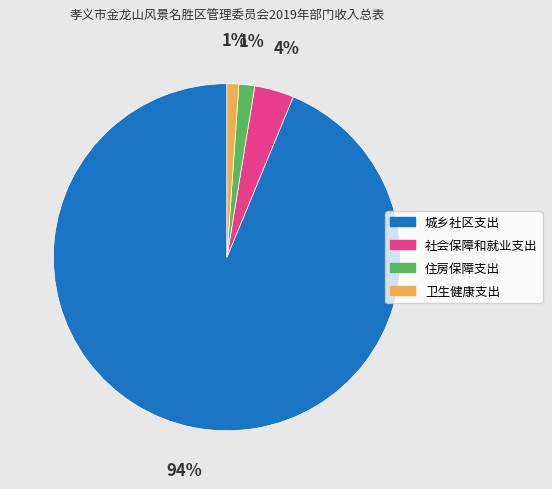

Which has a higher value, 社会保障和就业支出 or 城乡社区支出?

城乡社区支出